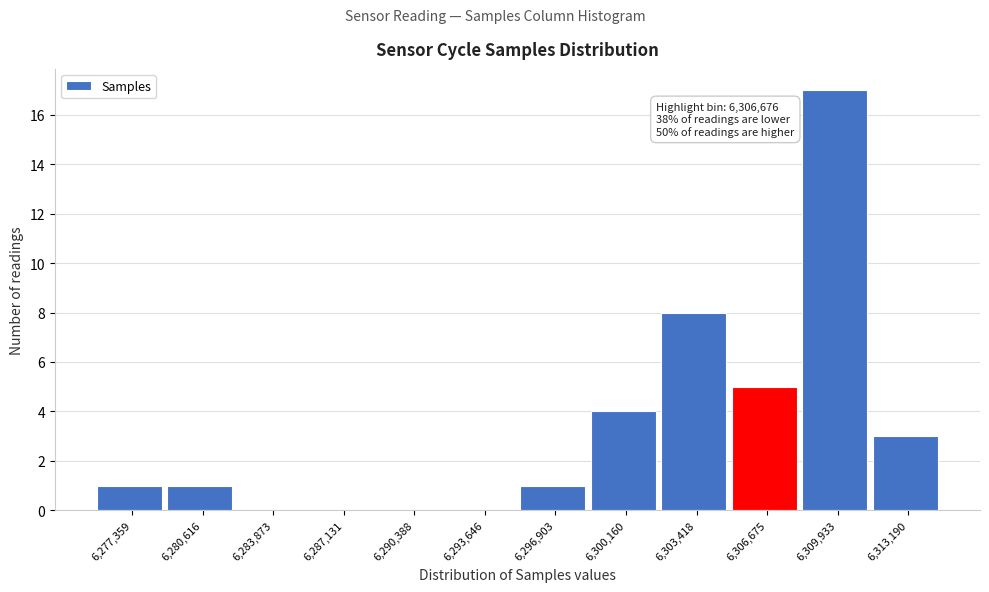

Reading left to right, list all the values displayed in this chart.

6,277,359=1	6,280,616=1	6,283,873=0	6,287,131=0	6,290,388=0	6,293,646=0	6,296,903=1	6,300,160=4	6,303,418=8	6,306,675=5	6,309,933=17	6,313,190=3